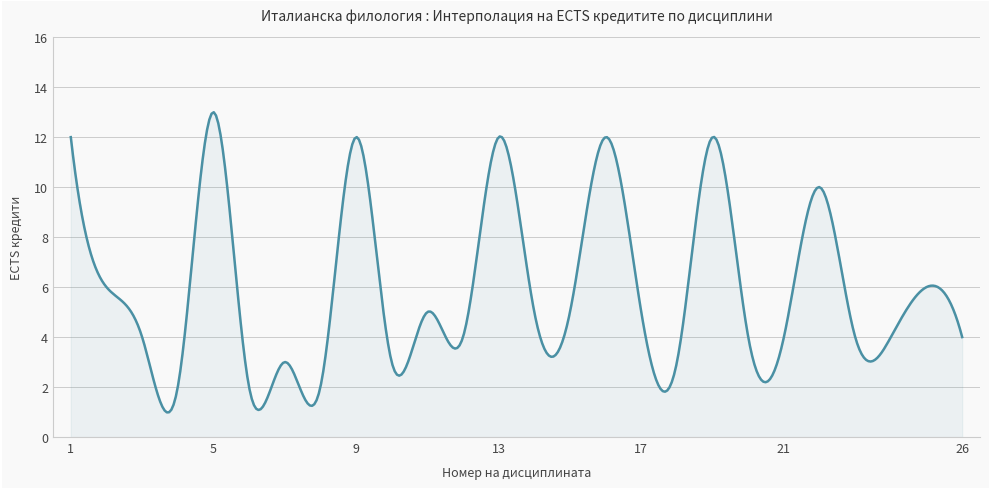

What is the sum of all values?

2392.6